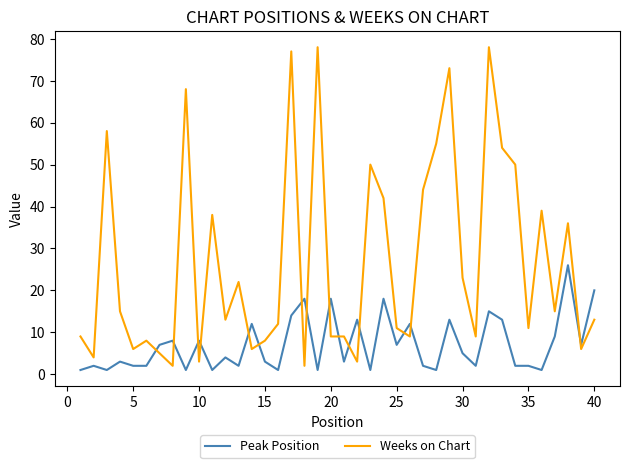

What are all the series names shown in the legend?

Peak Position, Weeks on Chart